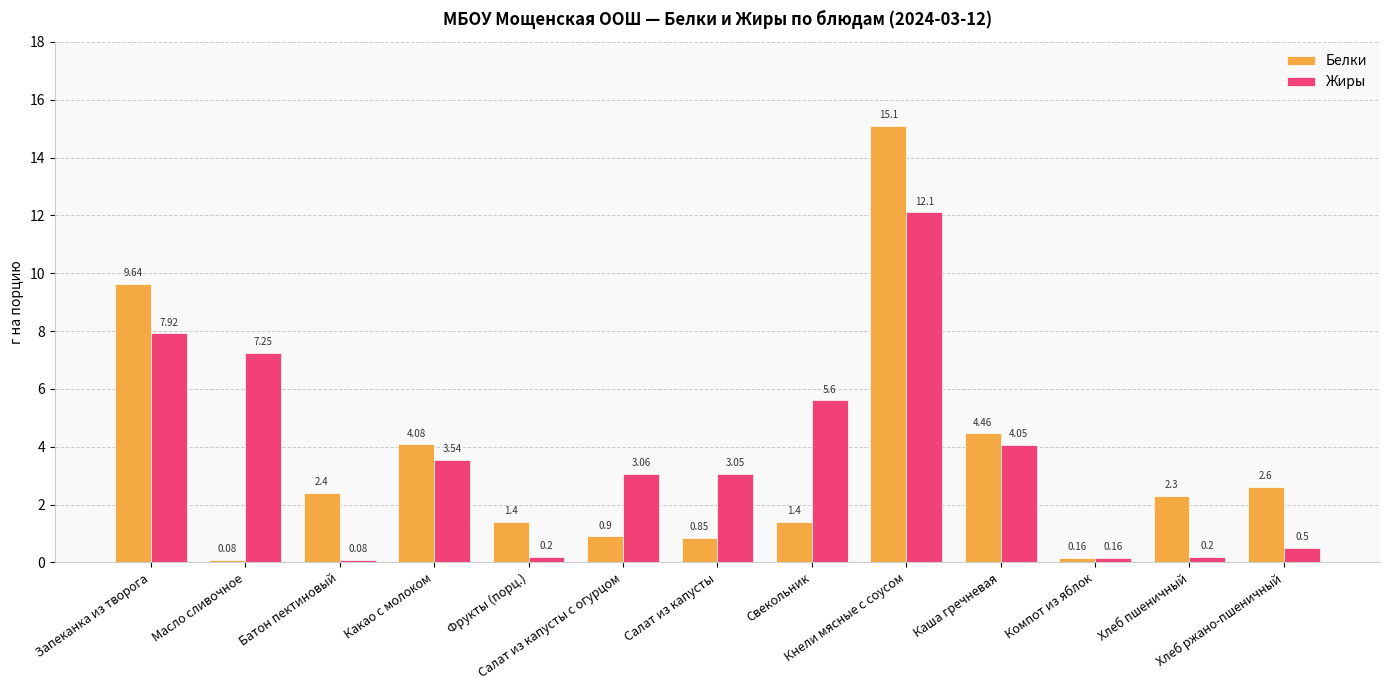

Rank the series by their average value, from highest to lowest.

Жиры, Белки